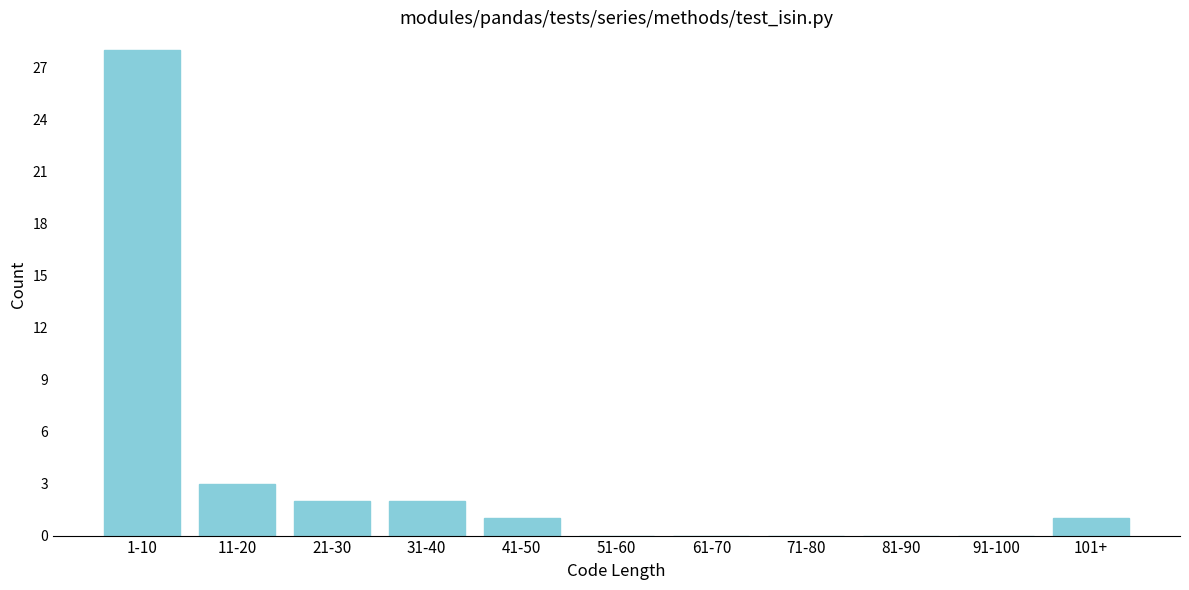

Reading left to right, list all the values displayed in this chart.

1-10=28	11-20=3	21-30=2	31-40=2	41-50=1	51-60=0	61-70=0	71-80=0	81-90=0	91-100=0	101+=1